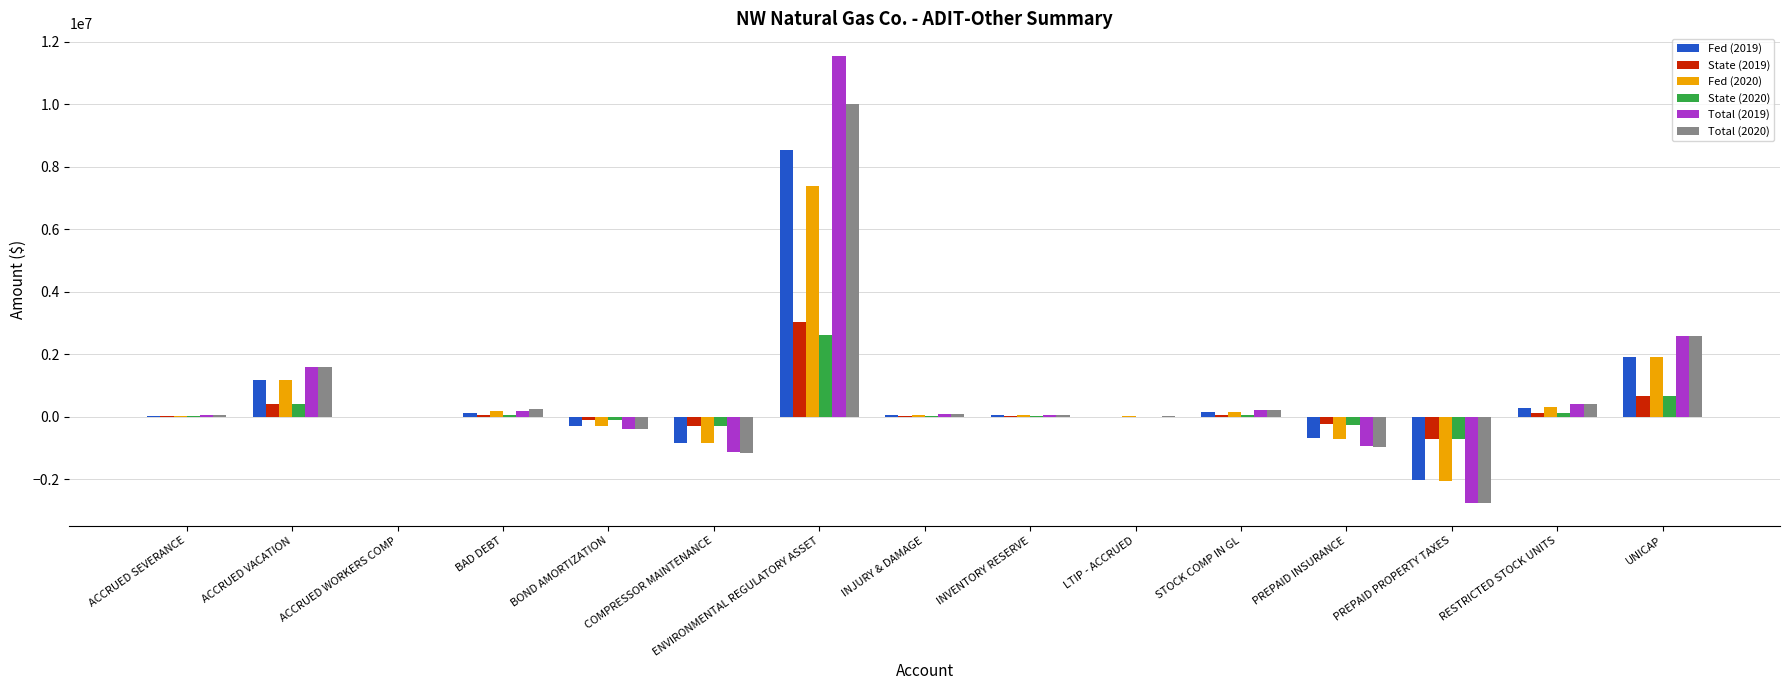

What is the difference between the Fed (2019) values at INVENTORY RESERVE and LTIP - ACCRUED?

35689.0